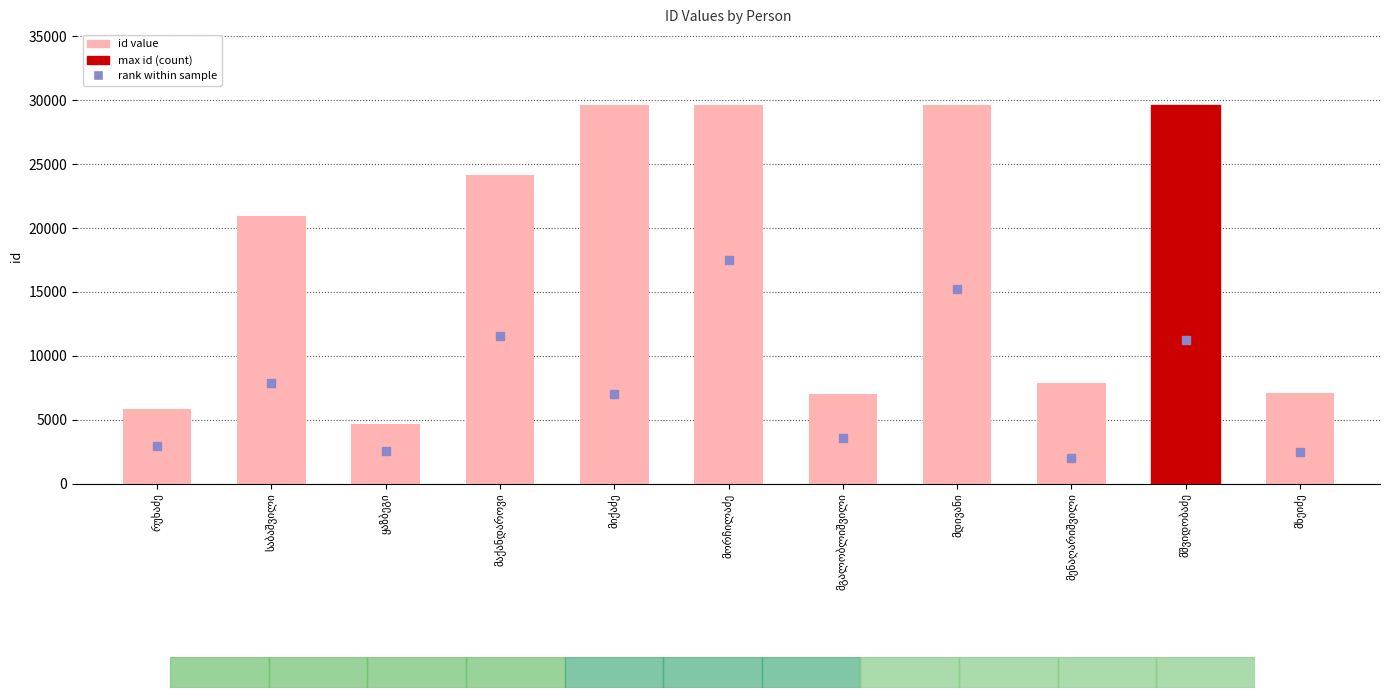

What is the smallest value displayed?

4659